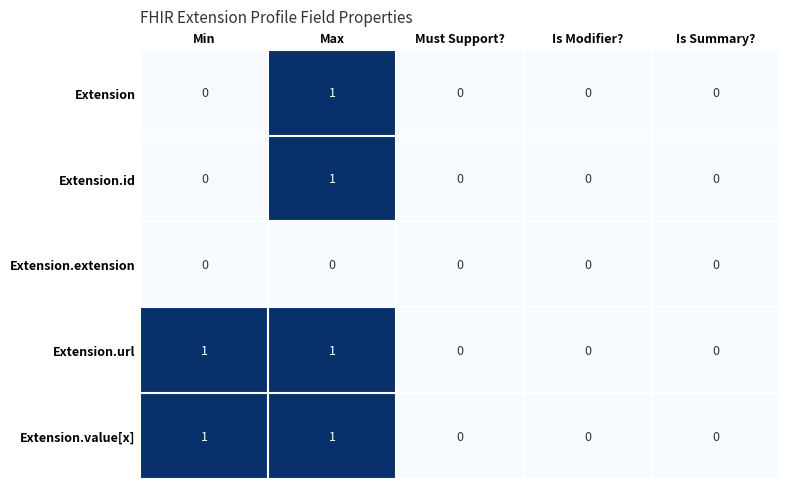

Is the value of Extension.id at Max greater than the value of Extension.extension at Max?

Yes